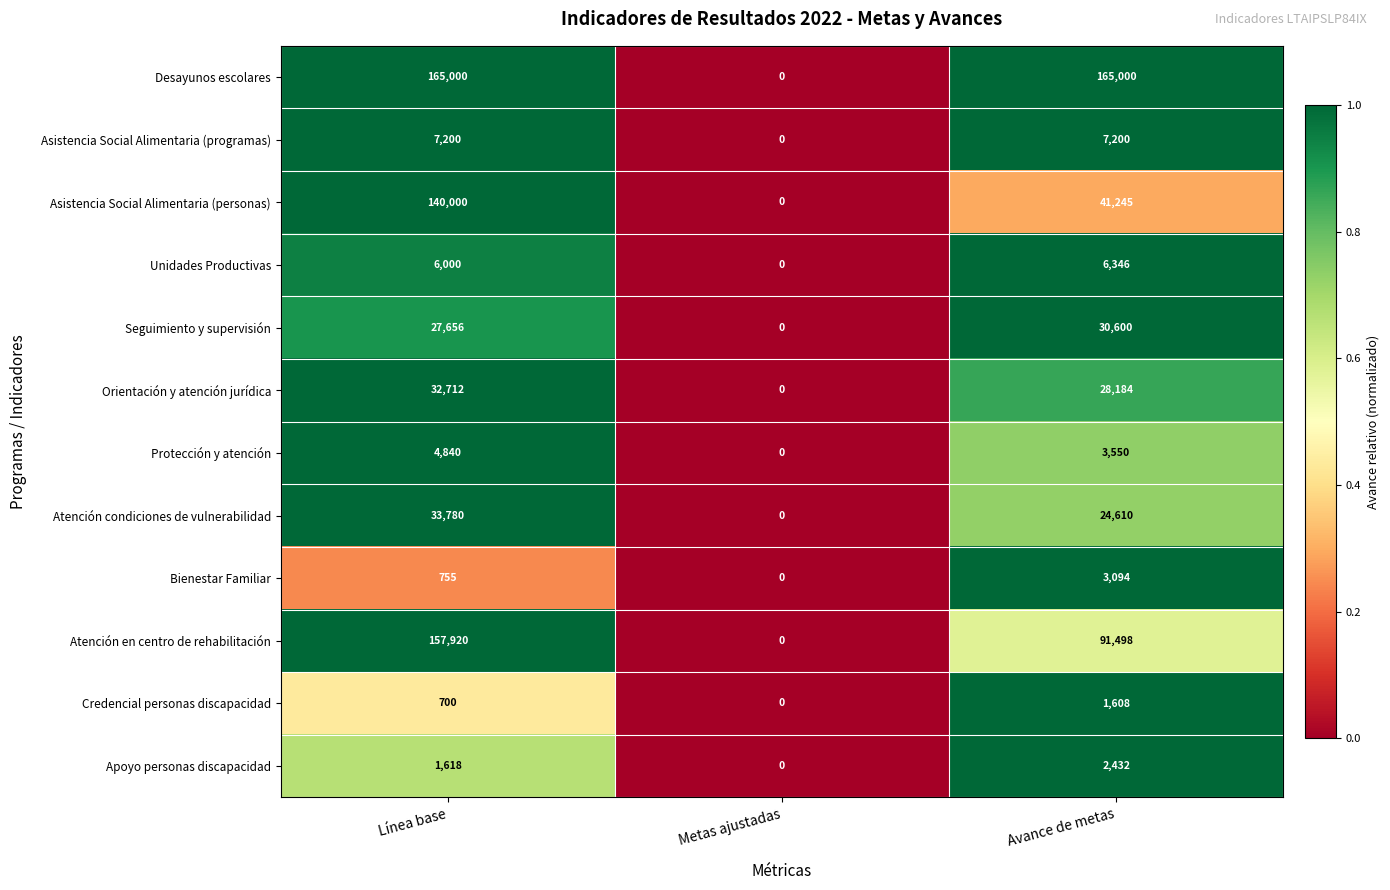

Rank the series at Línea base from highest to lowest value.

Desayunos escolares, Atención en centro de rehabilitación, Asistencia Social Alimentaria (personas), Atención condiciones de vulnerabilidad, Orientación y atención jurídica, Seguimiento y supervisión, Asistencia Social Alimentaria (programas), Unidades Productivas, Protección y atención, Apoyo personas discapacidad, Bienestar Familiar, Credencial personas discapacidad